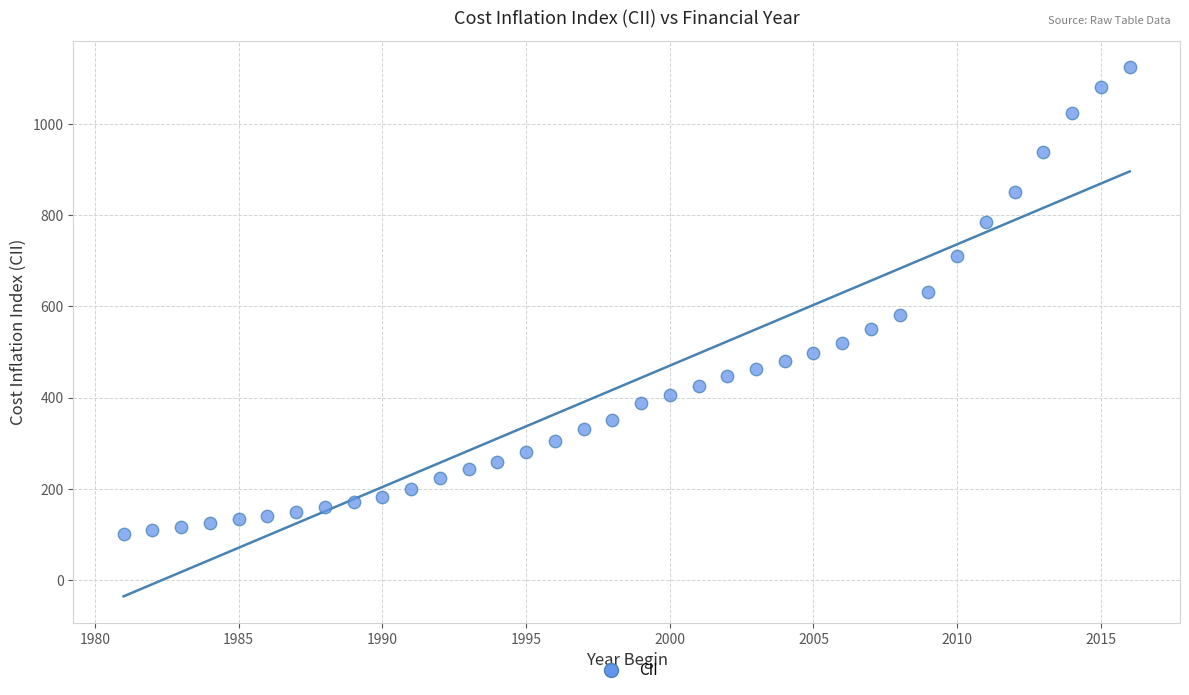

What is the range of X values (max minus min)?

35